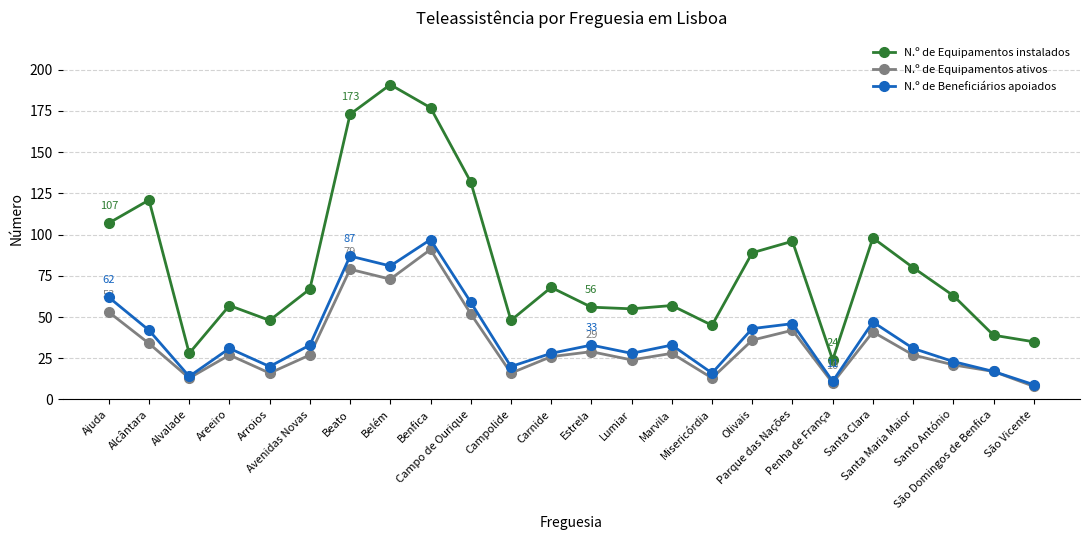

True or false: N.º de Equipamentos instalados and N.º de Equipamentos ativos intersect in this chart.

False